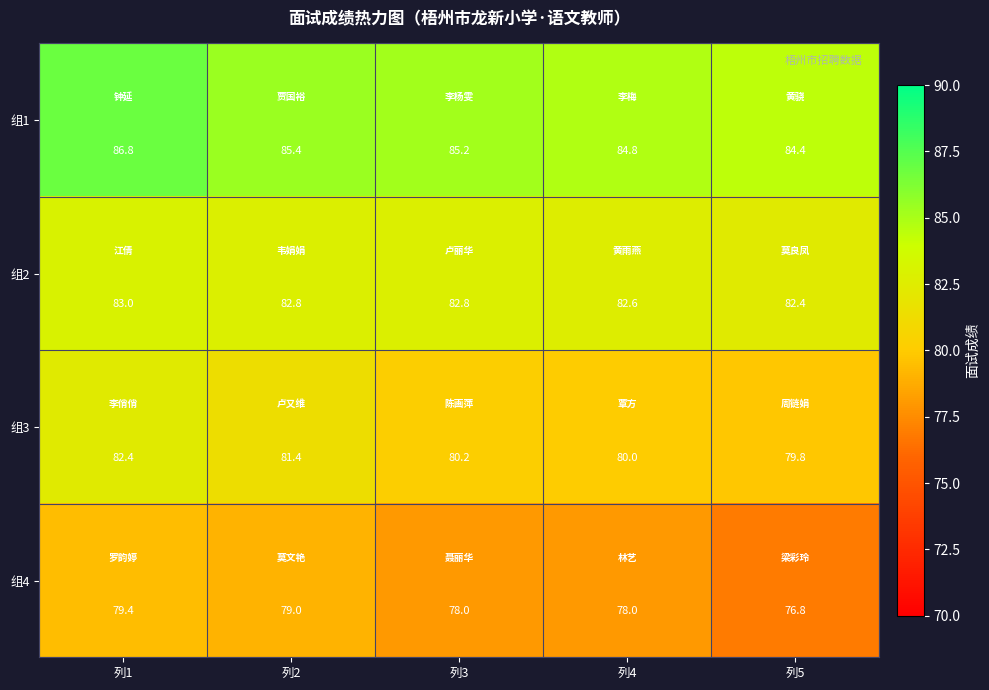

At which category does the chart reach its peak across all series?

列1